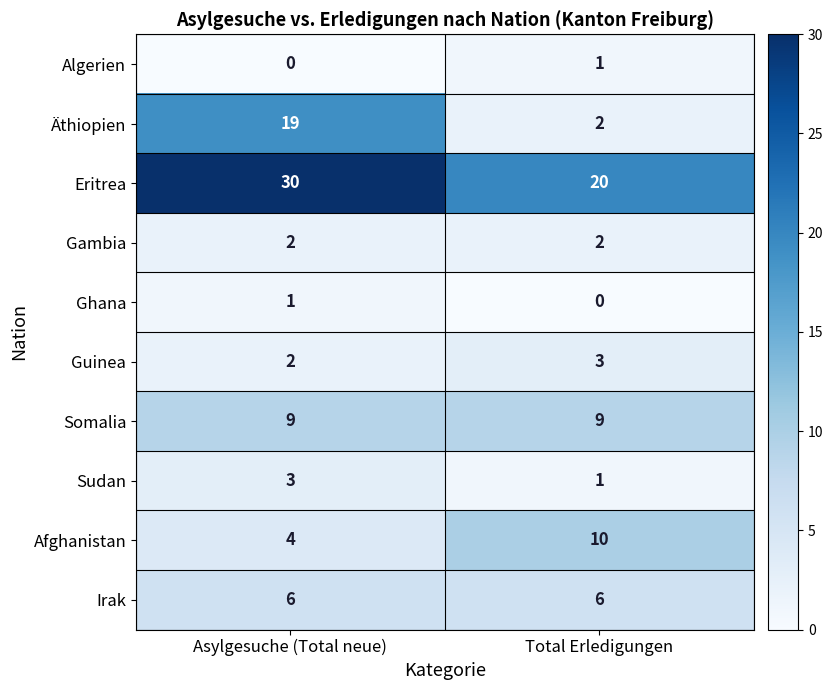

What is the sum of the Somalia values at Asylgesuche (Total neue) and Total Erledigungen?

18